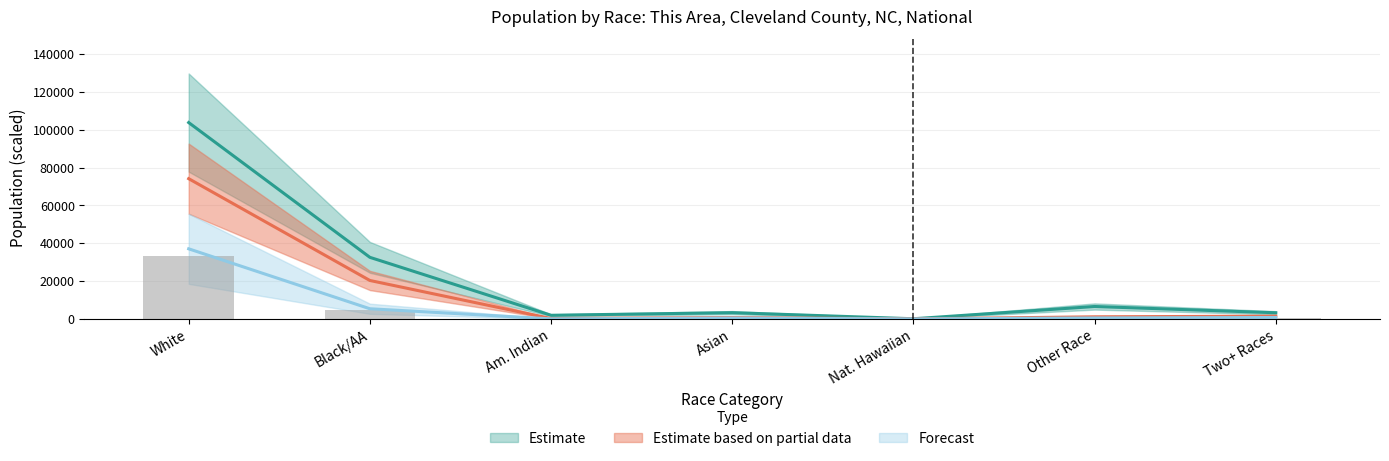

What is the approximate value of Cleveland County at Nat. Hawaiian?

24.0